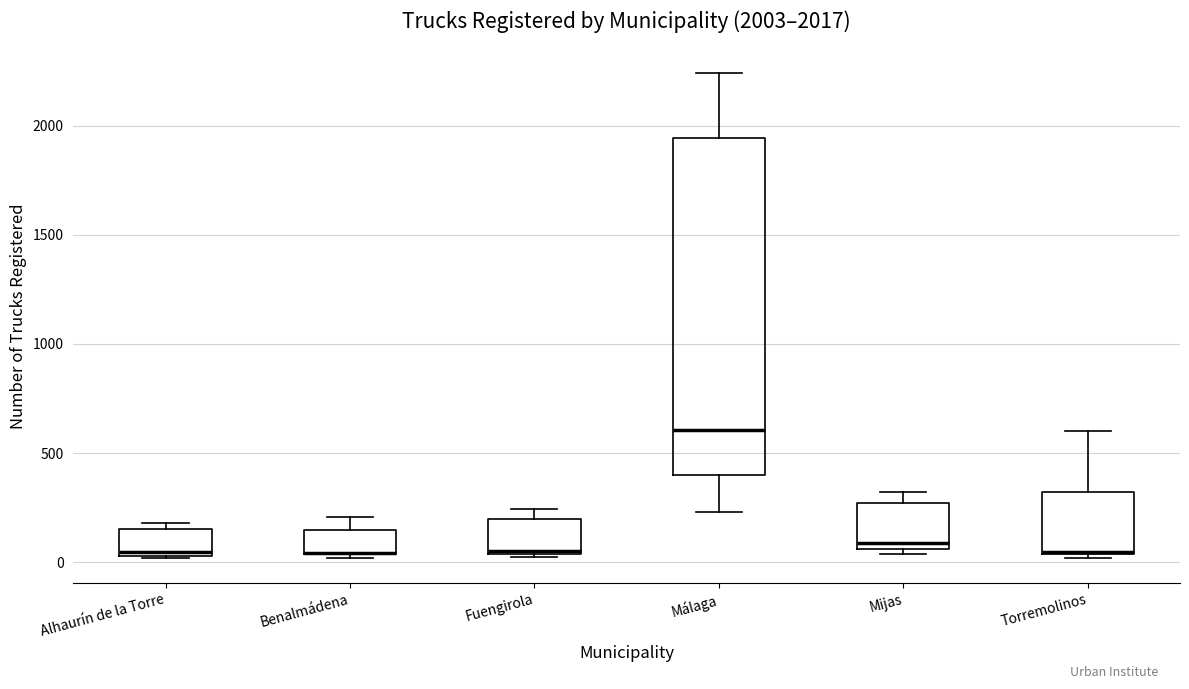

Comparing the boxes themselves (not the whiskers), which one is the tallest?

Málaga